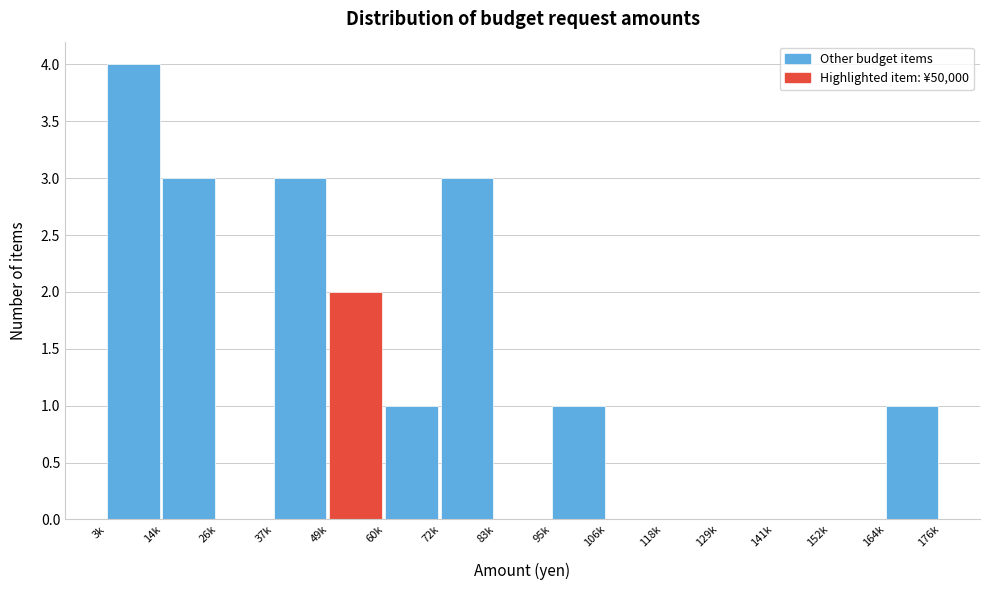

Reading right to left, transcribe all the data shown in this chart.

164k=1	152k=0	141k=0	129k=0	118k=0	106k=0	95k=1	83k=0	72k=3	60k=1	49k=2	37k=3	26k=0	14k=3	3k=4